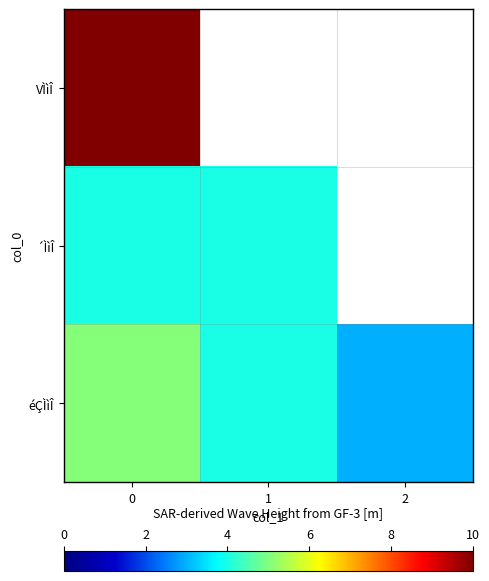

Which series has the widest spread of values?

éÇÌìÎ